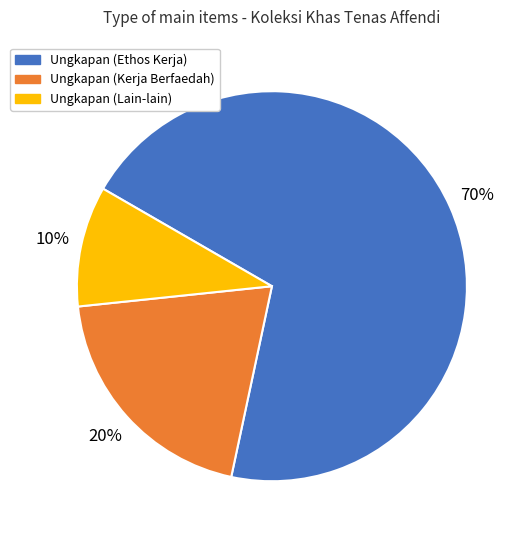

Is there any slice that represents more than half of the pie?

Yes